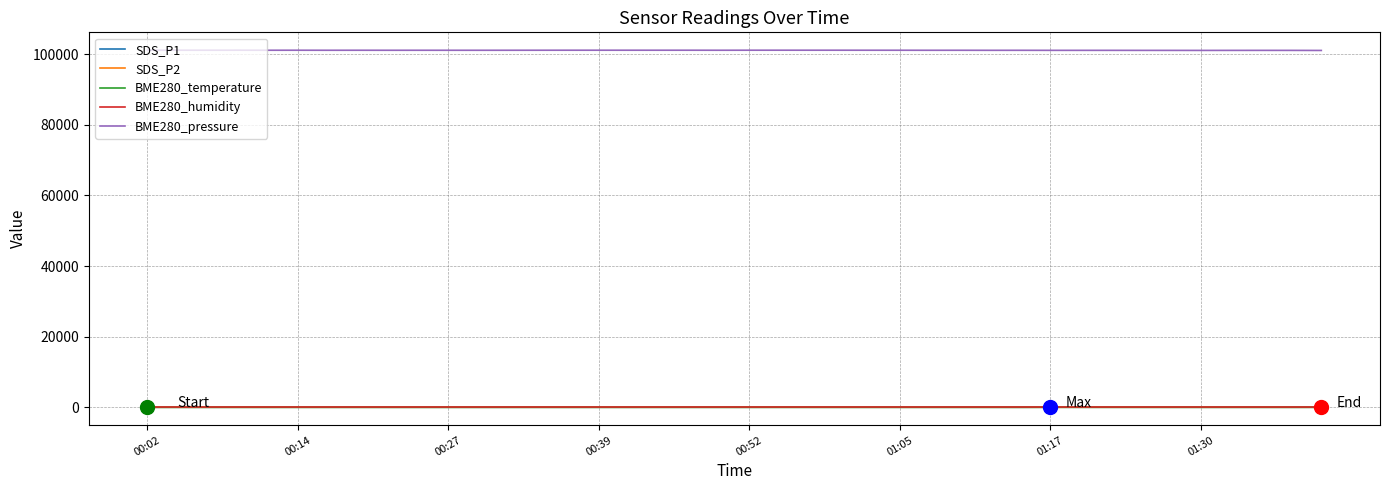

True or false: SDS_P2 and BME280_pressure intersect in this chart.

False